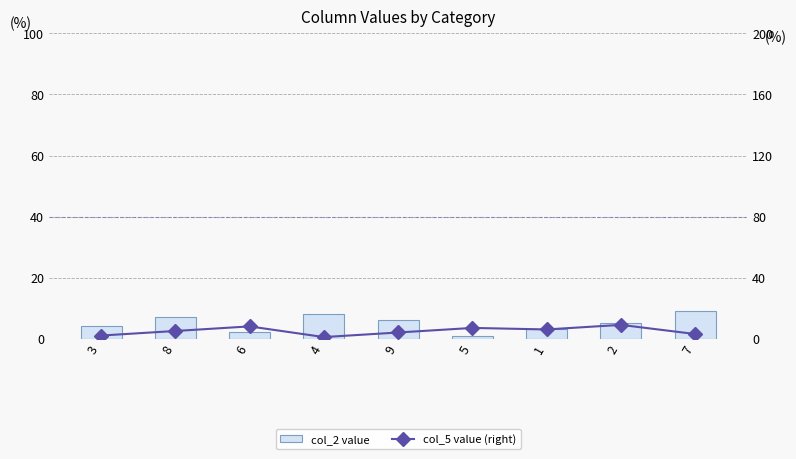

Which series has the largest total across all categories?

col_2 value